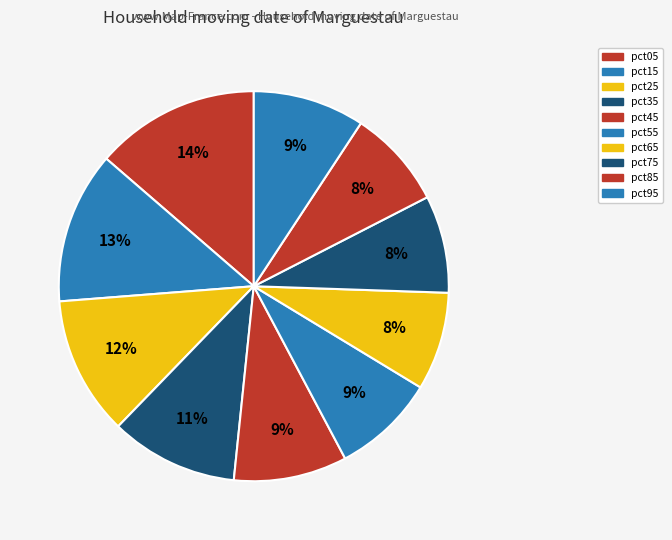

How many segments does this pie chart have?

10